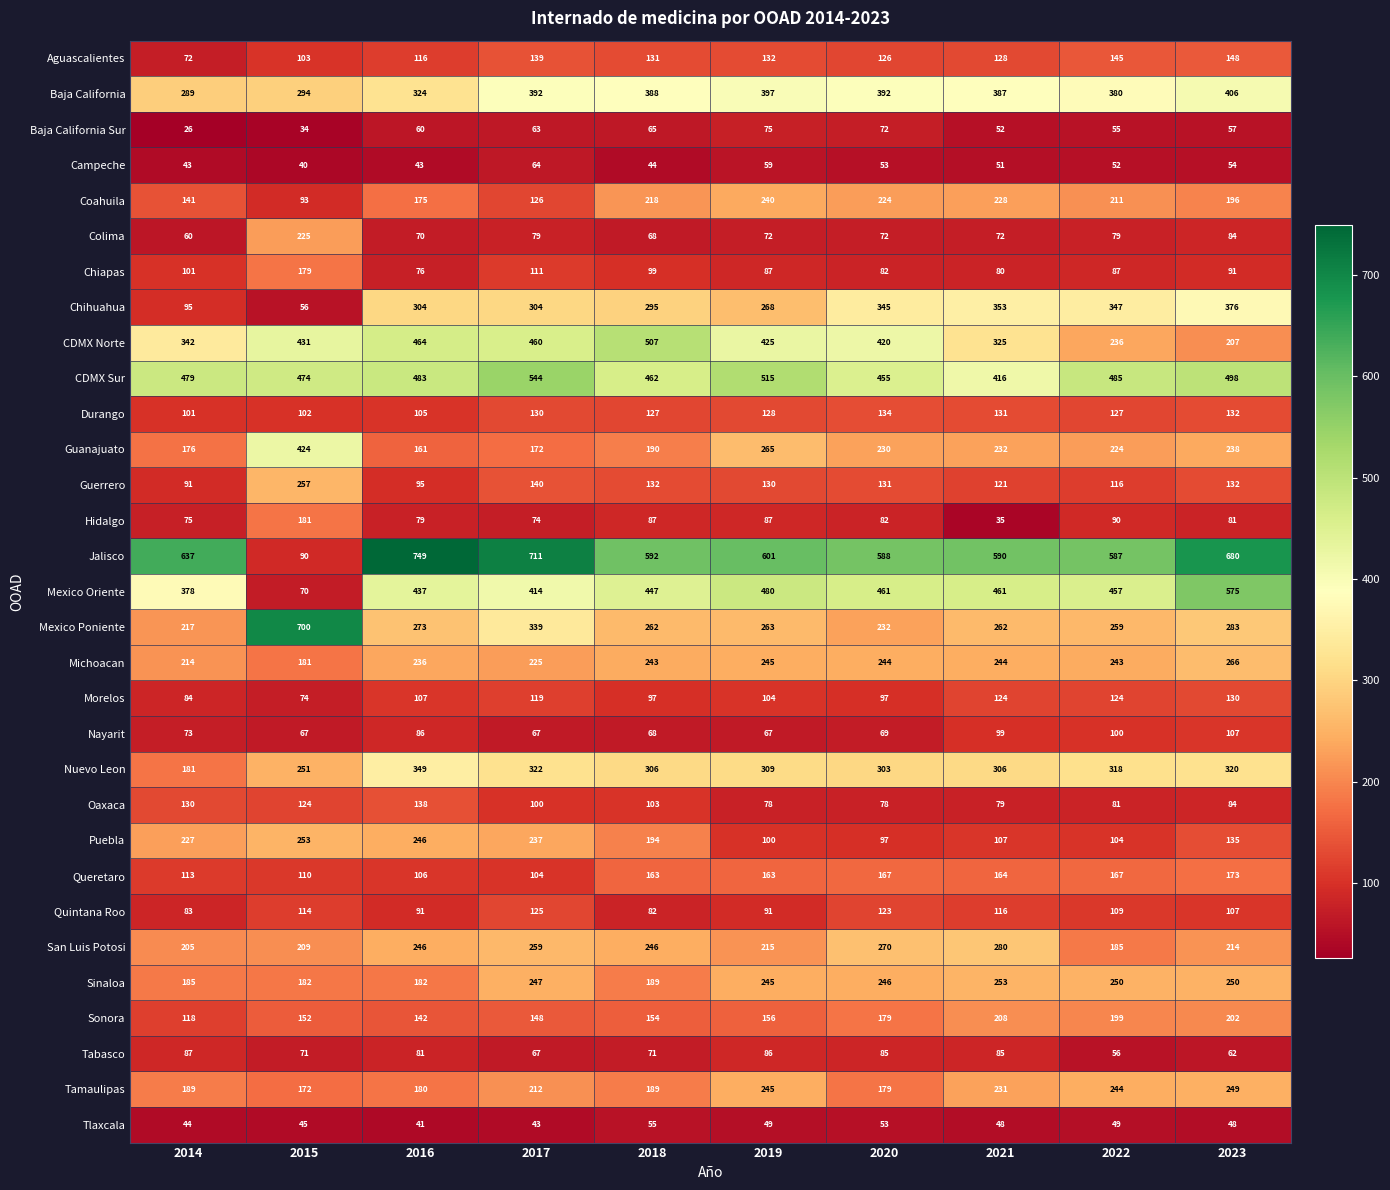

At which label is Oaxaca closest to 108?

2018